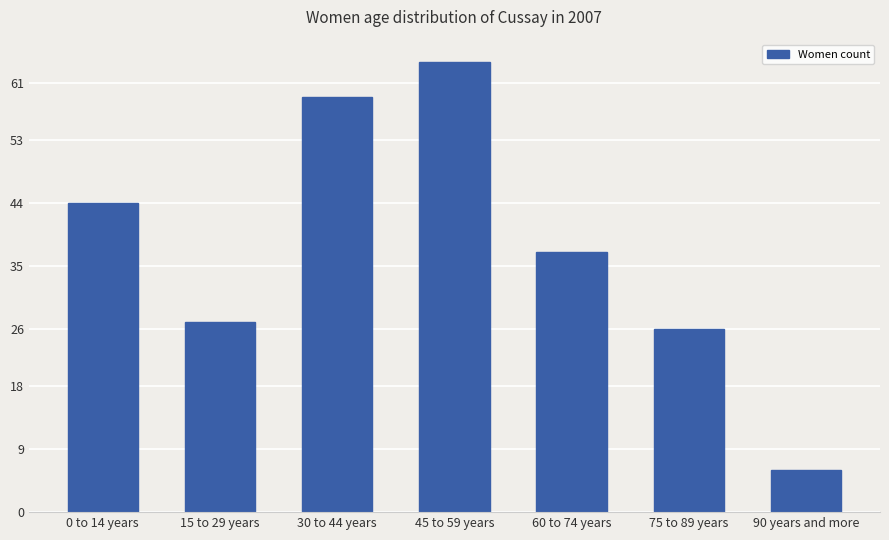

How many data points does each series have?

7